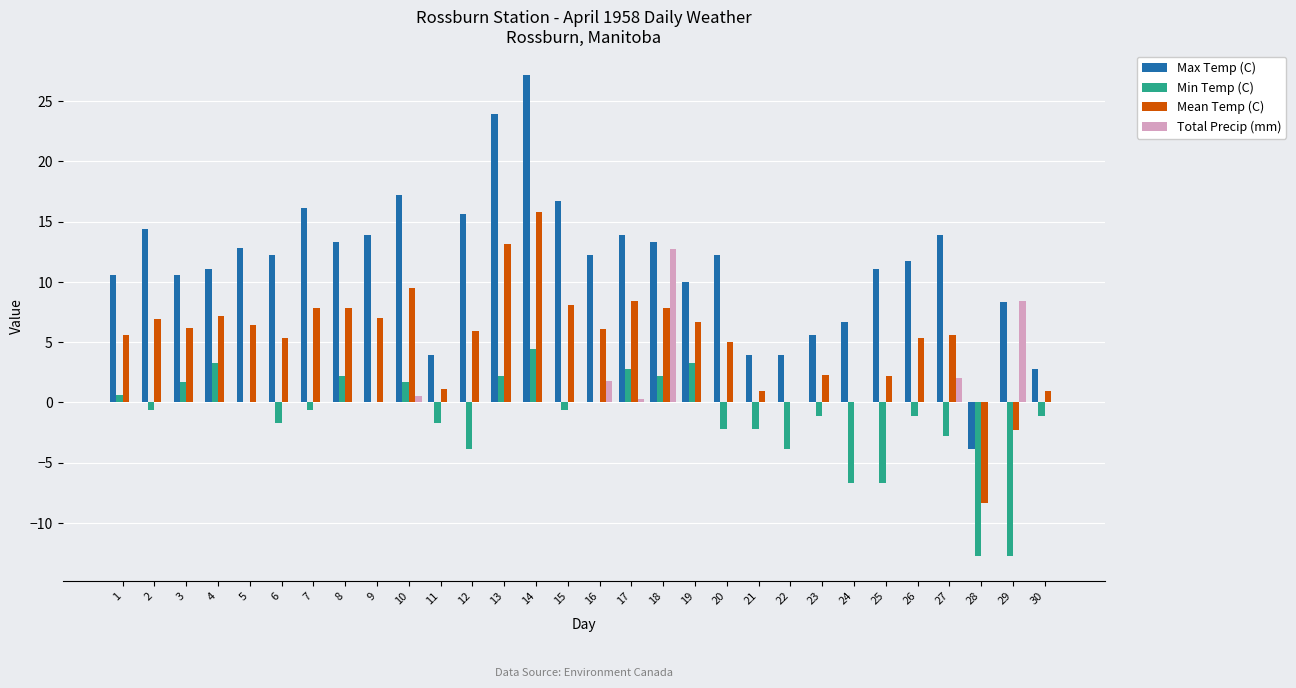

Which label corresponds to the largest value in the chart?

14